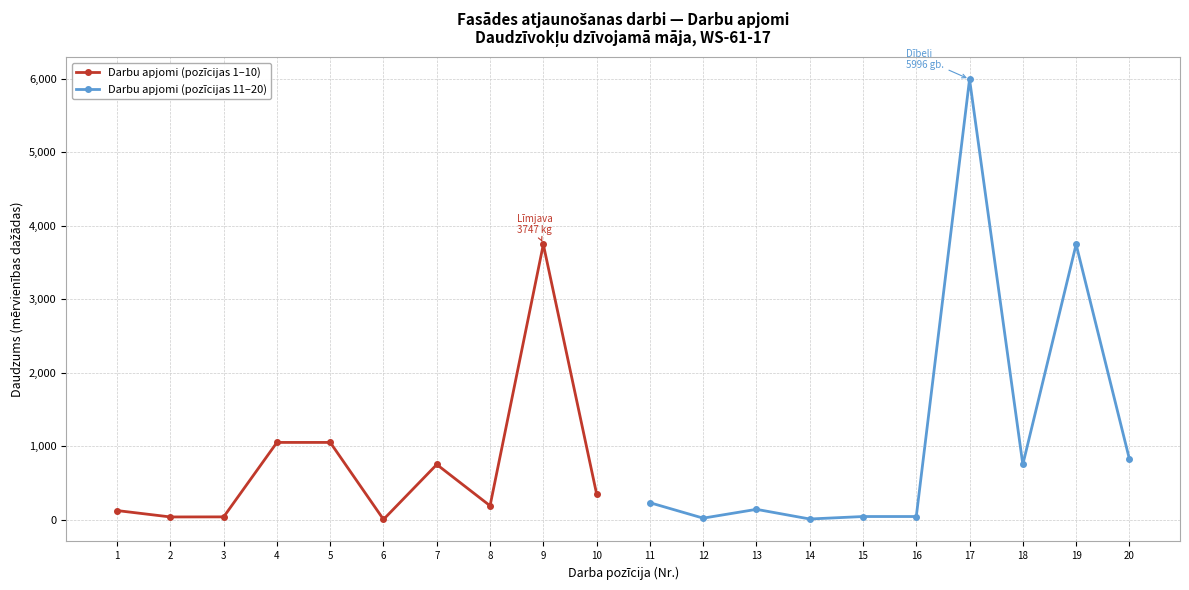

What is the difference between the second highest and minimum values in the Darbu apjomi (pozīcijas 1–10) series?

1049.0